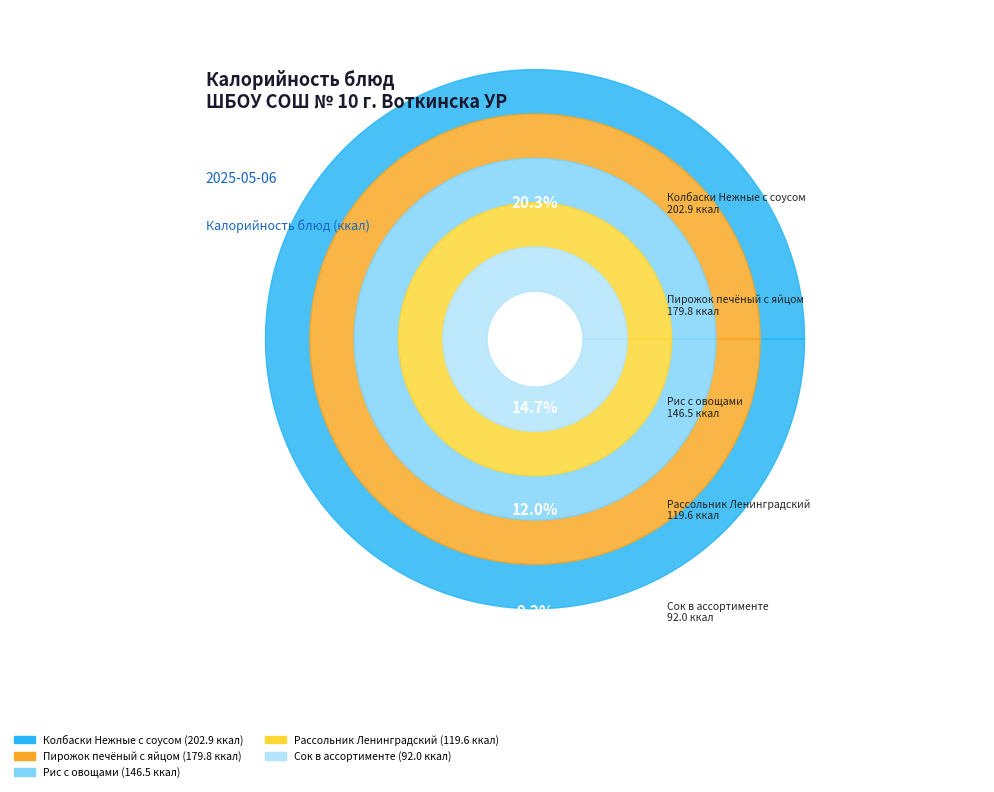

Is Хлеб Дарницкий (завтрак) the majority of the pie?

No